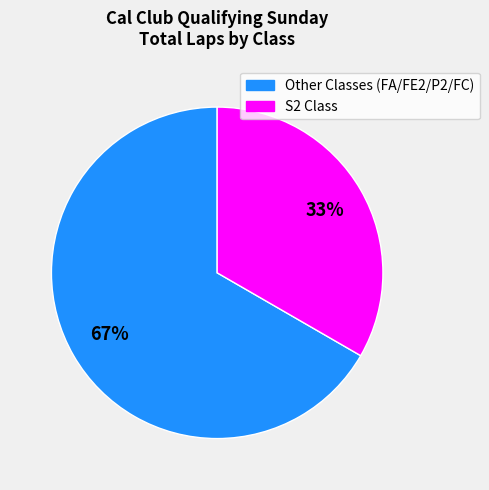

How many segments does this pie chart have?

2